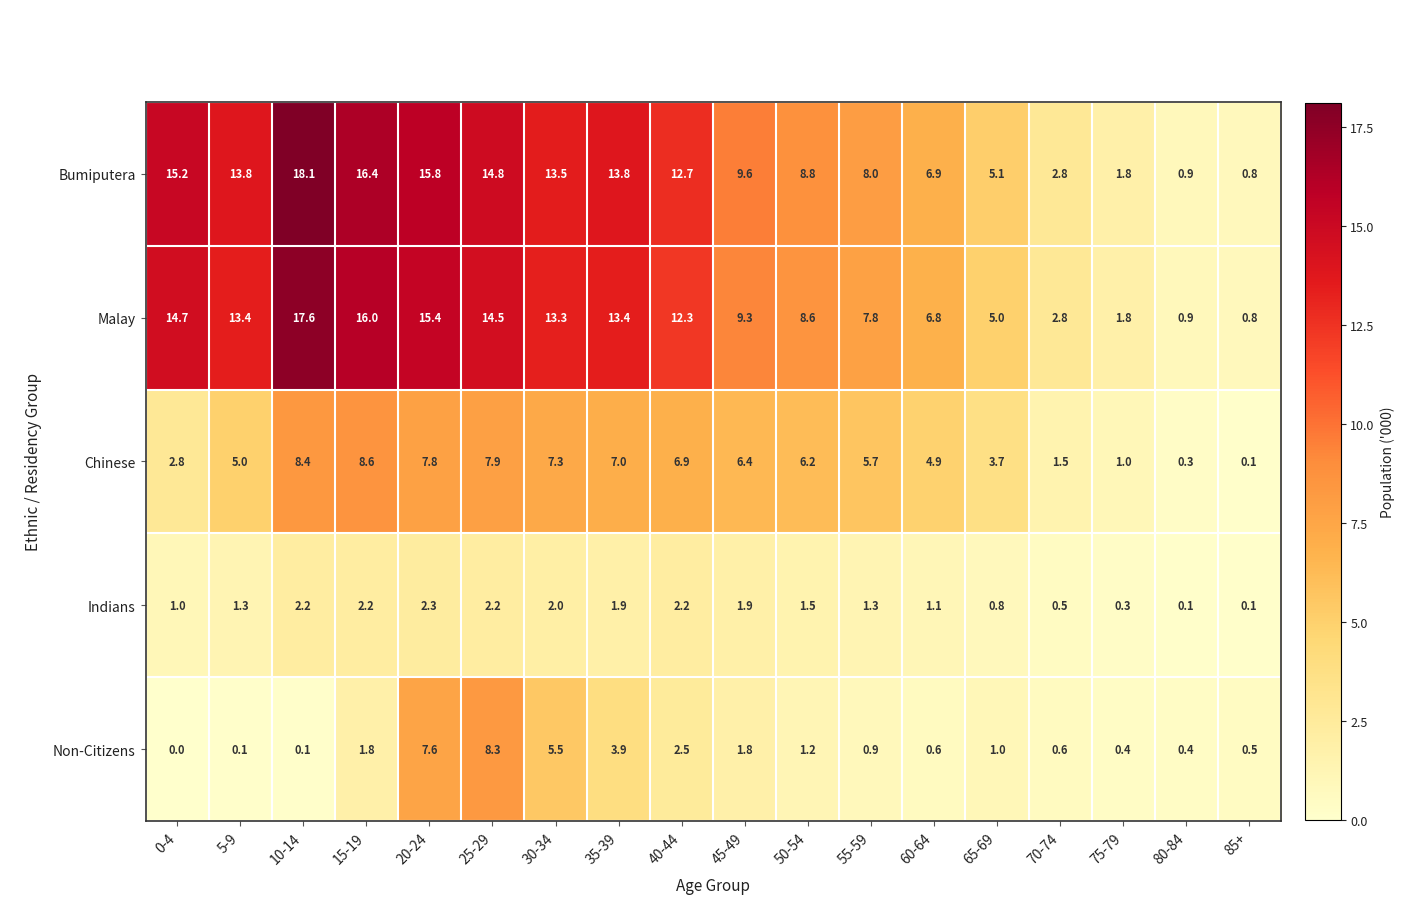

True or false: Non-Citizens has a value of 3.2 at 0-4.

False